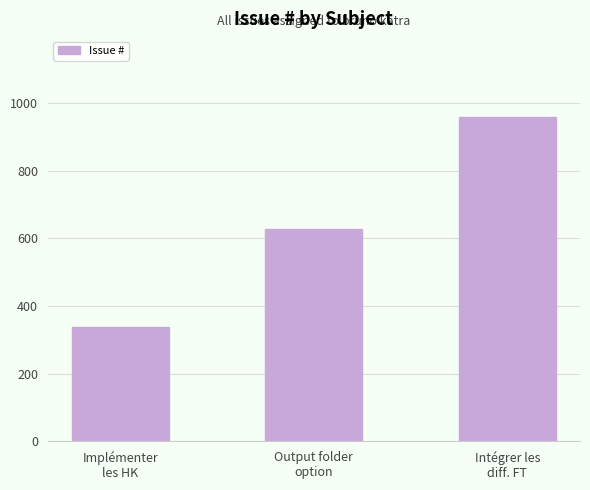

Between Implémenter
les HK and Intégrer les
diff. FT, which is larger?

Intégrer les
diff. FT